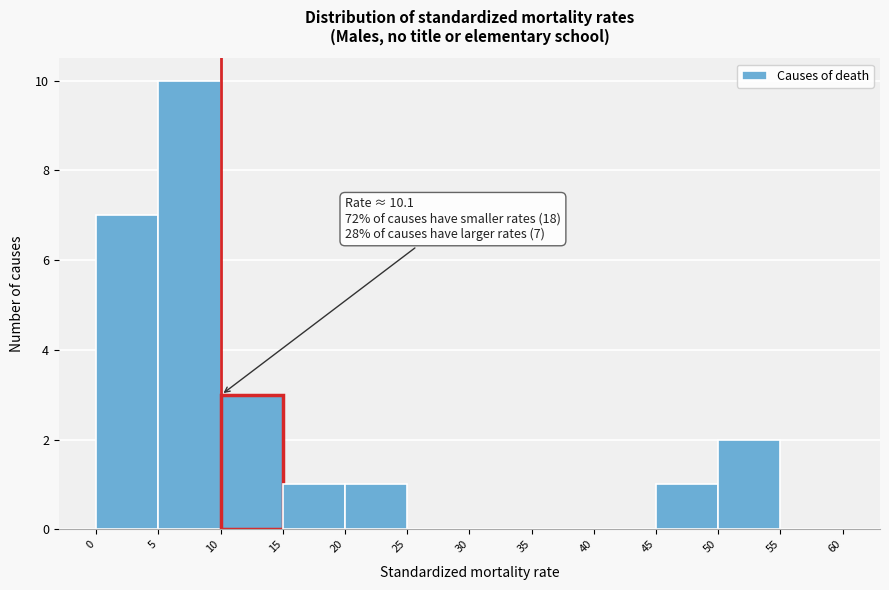

Over which range of the x-axis is the bar tallest?

5 to 10